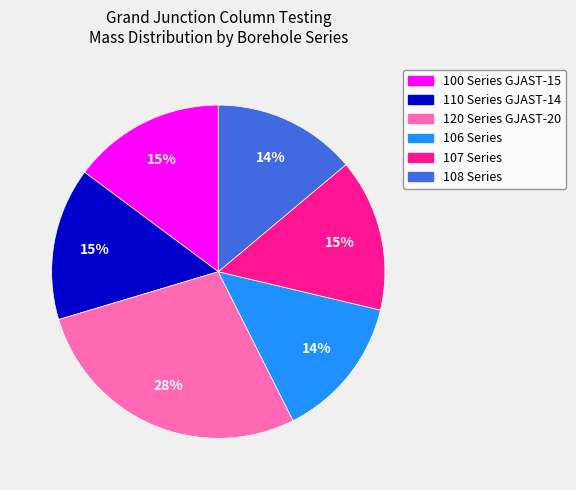

Does 107 Series represent more than half of the total?

No